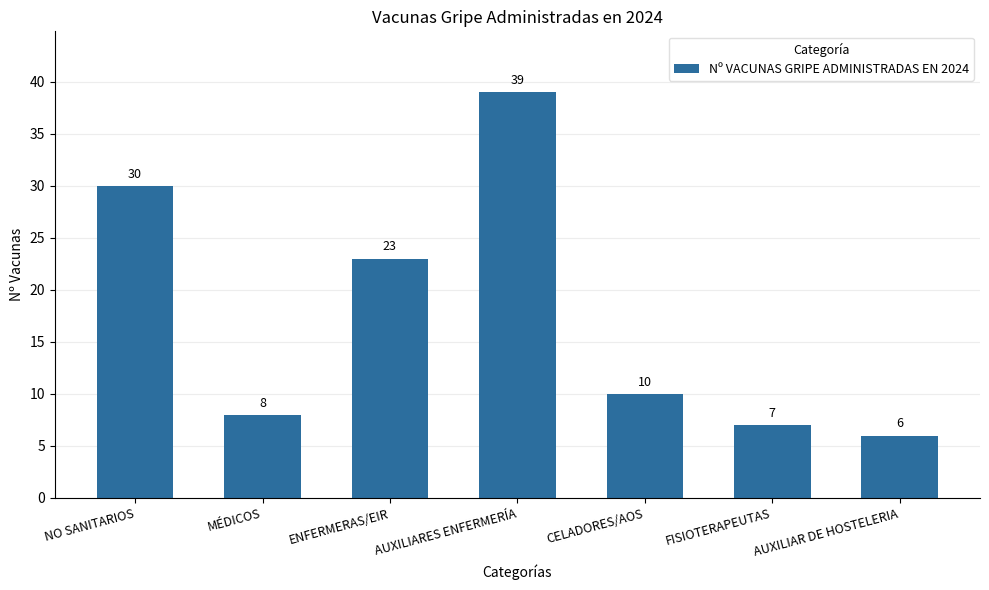

At which label is the value closest to 22?

ENFERMERAS/EIR